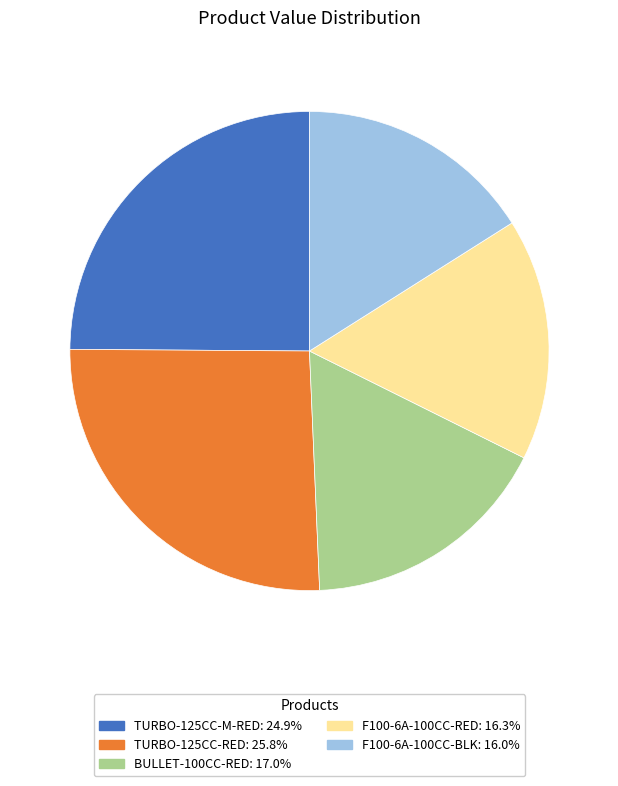

Approximately how many times larger is the value at F100-6A-100CC-RED: 16.3% compared to TURBO-125CC-M-RED: 24.9%?

0.7